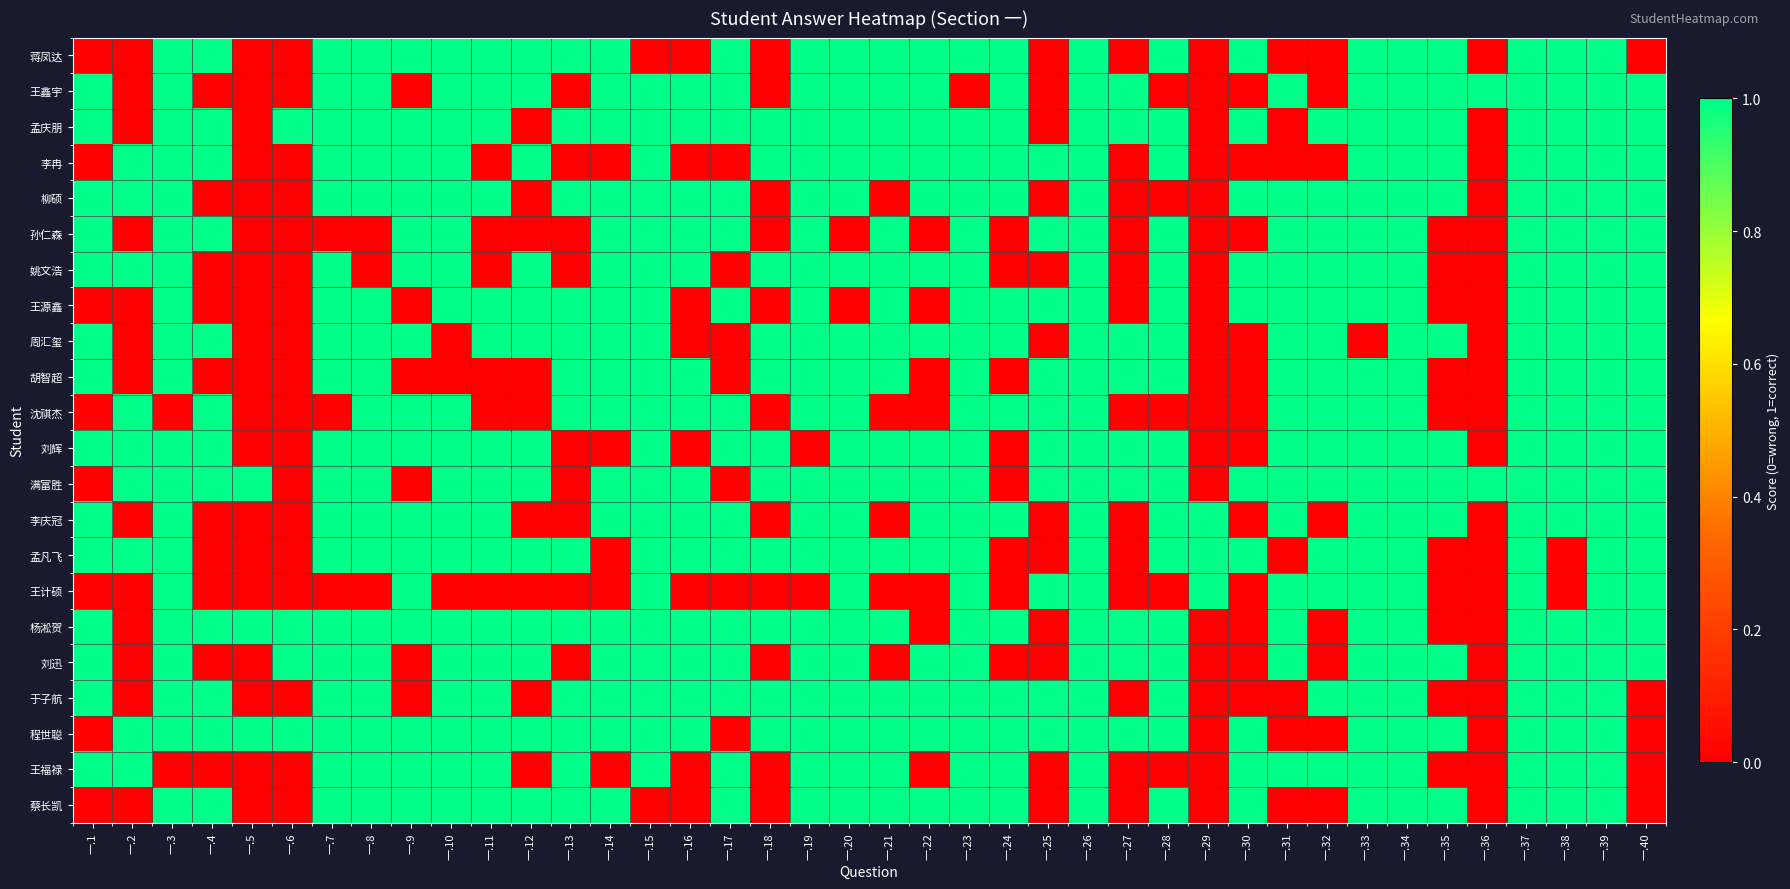

At how many categories does at least one series exceed 0?

40